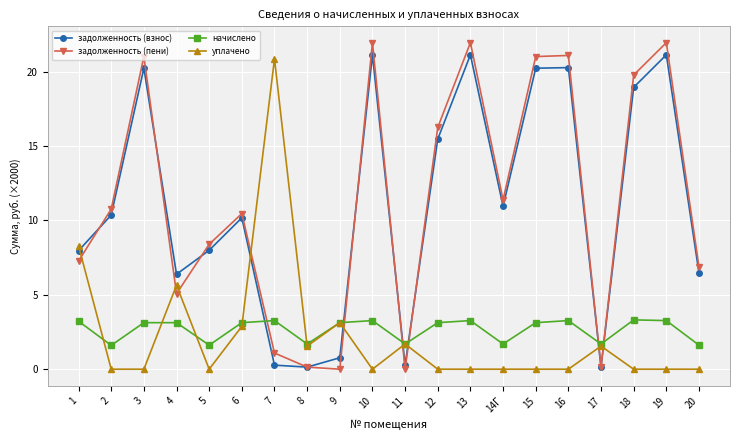

What is the maximum value for задолженность (пени)?

22.0